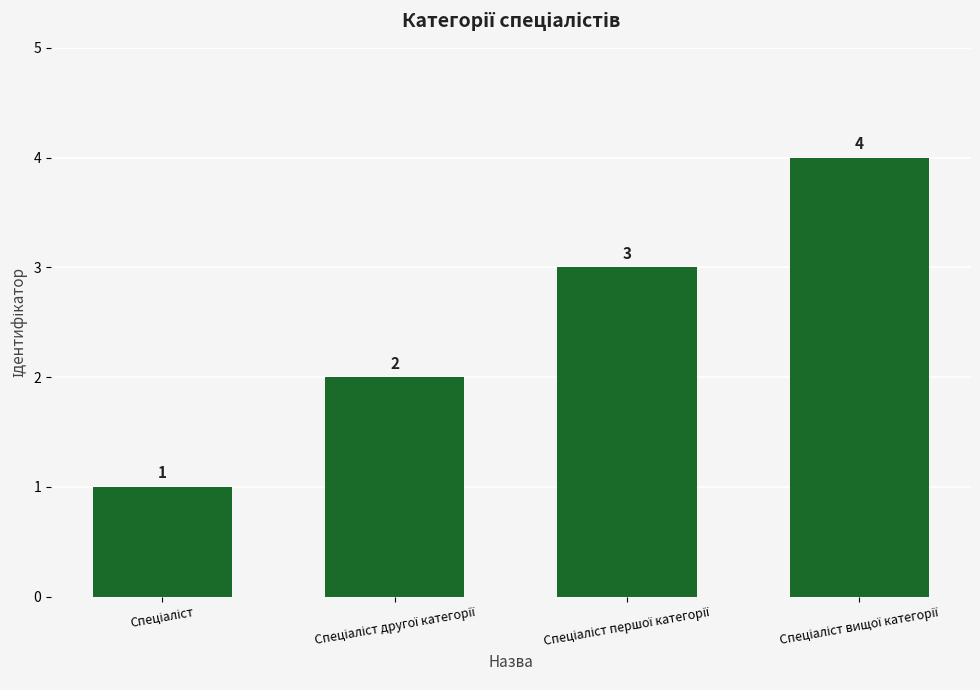

How many data points does each series have?

4